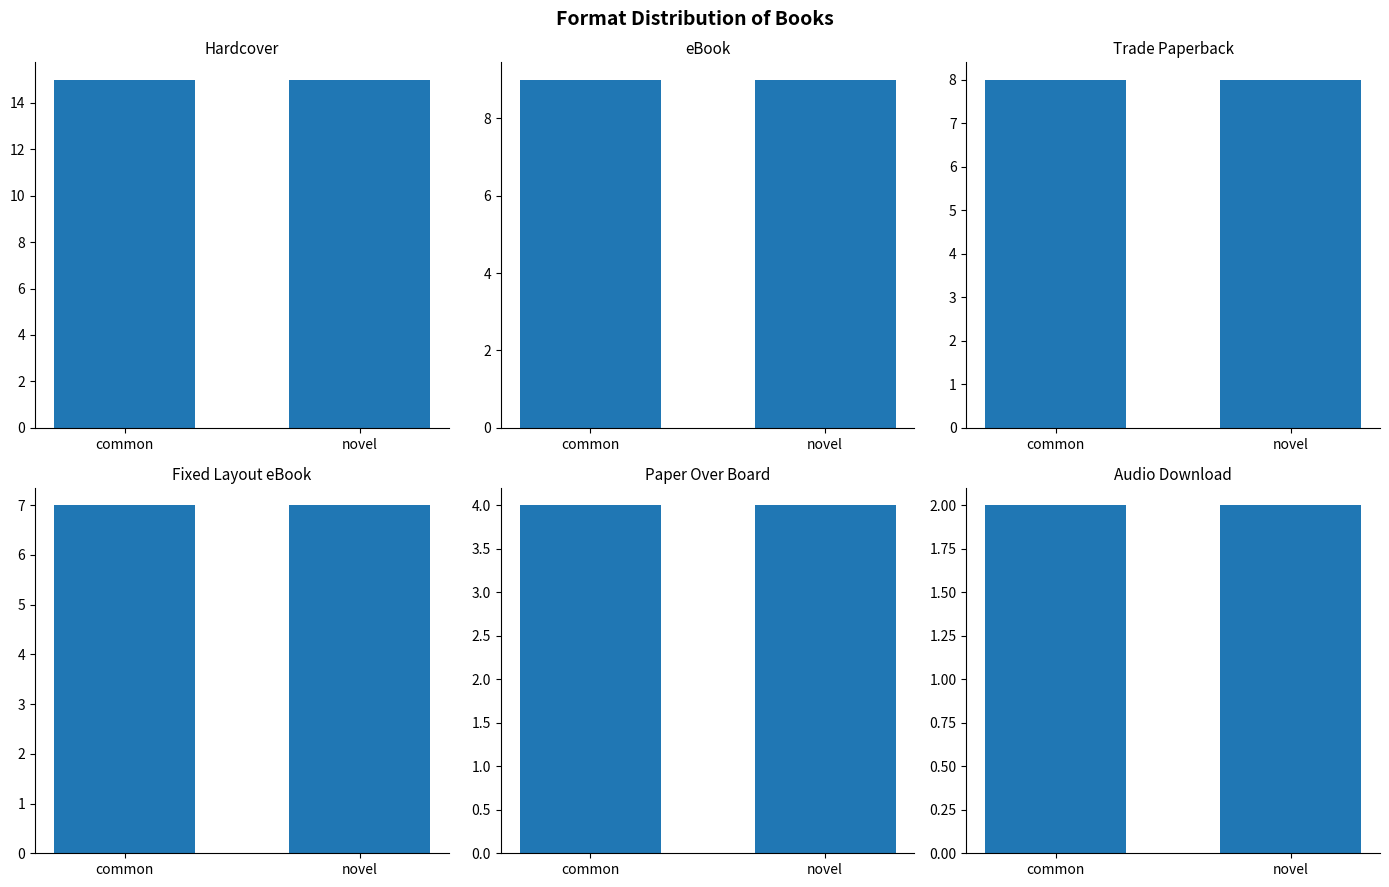

Rank the series by their maximum value, from lowest to highest.

Audio Download, Paper Over Board, Fixed Layout eBook, Trade Paperback, eBook, Hardcover